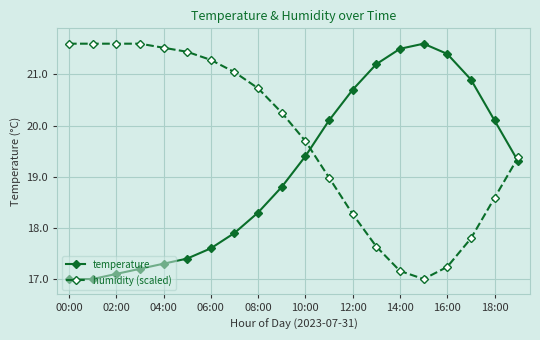

What is the difference between the maximum and second lowest values in the temperature series?

4.6